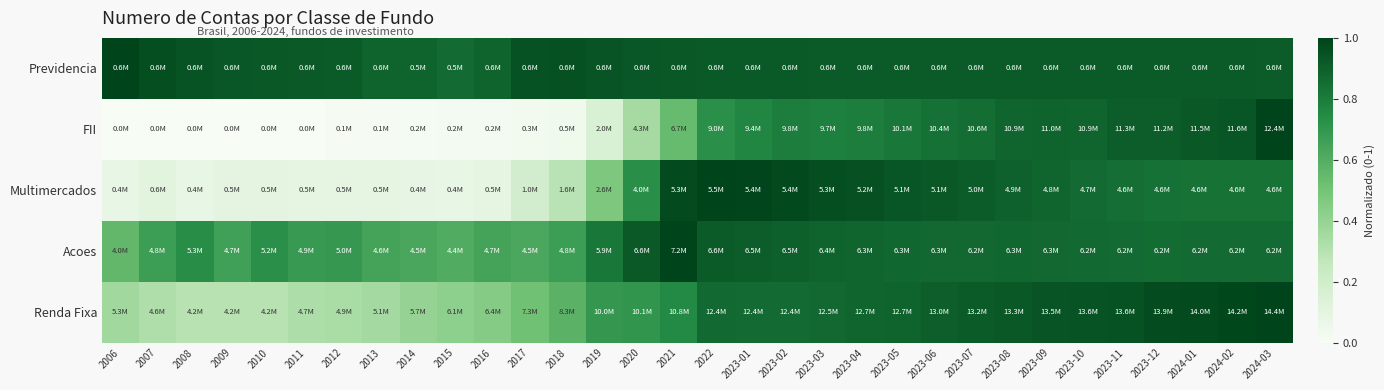

Count the number of data series in this chart.

5